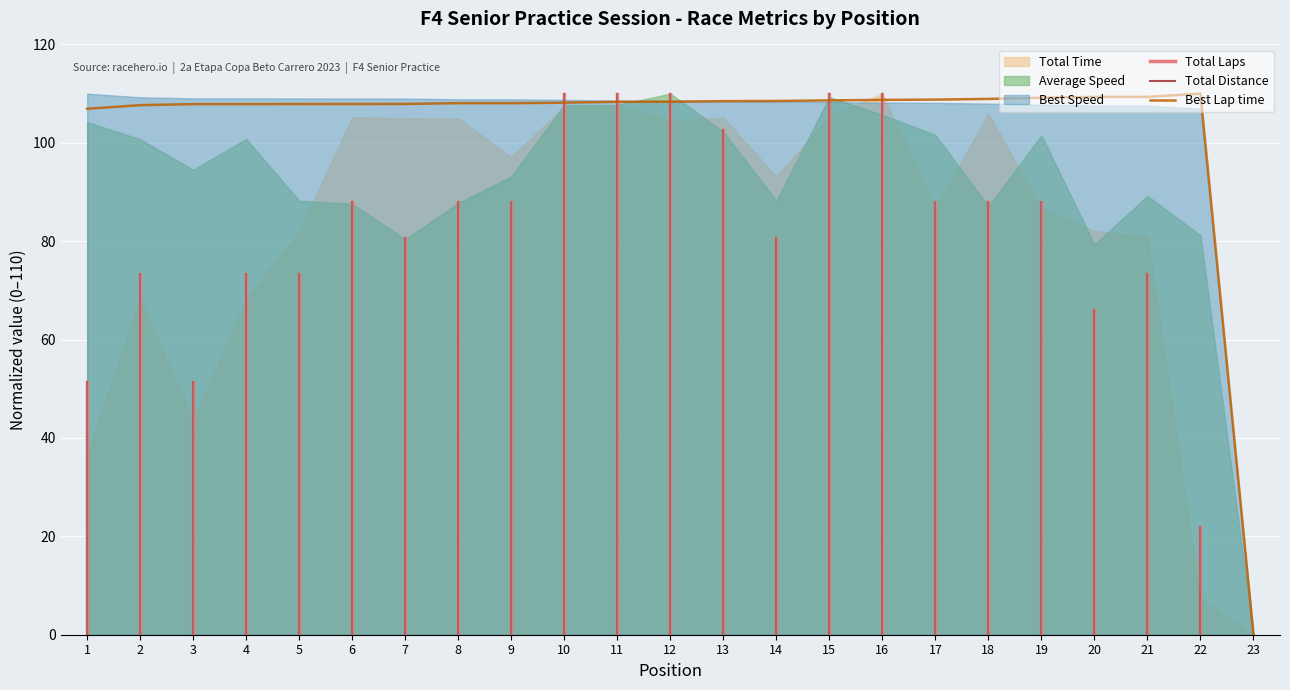

At which label does the data first exceed 108?

8